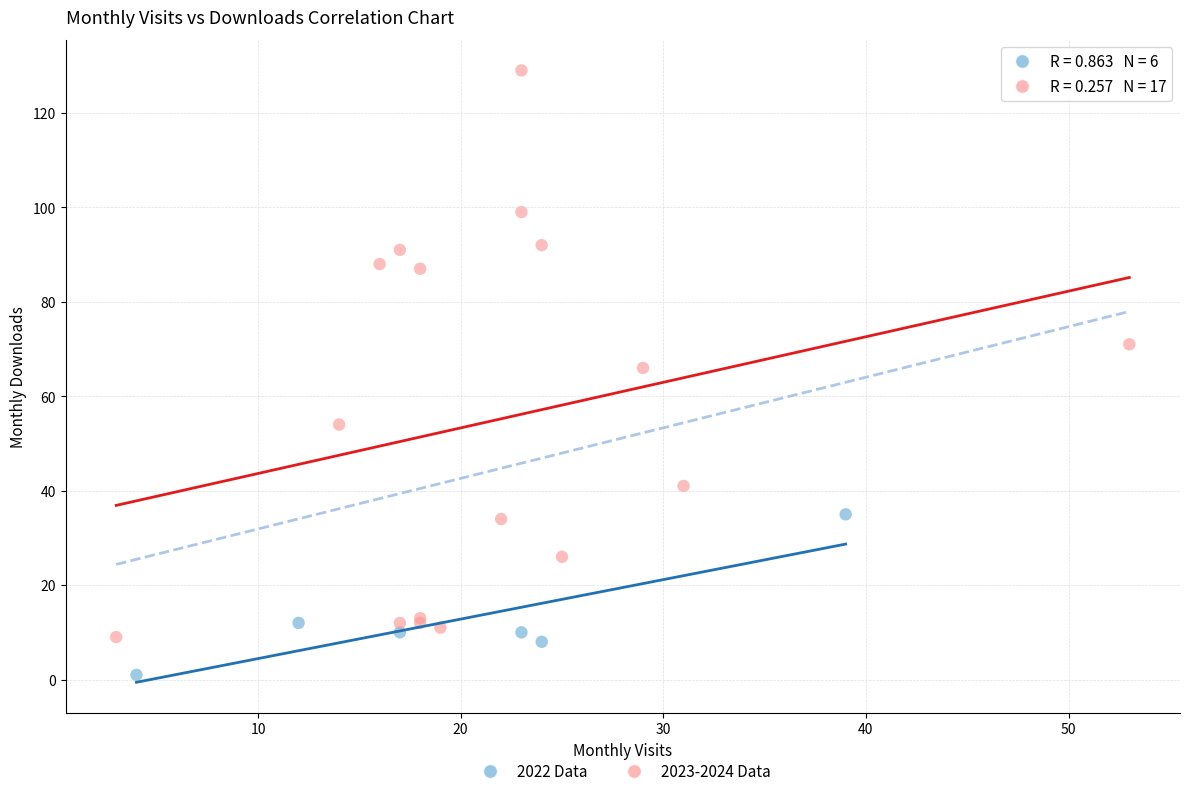

Which series reaches the minimum Y coordinate?

2022 Data